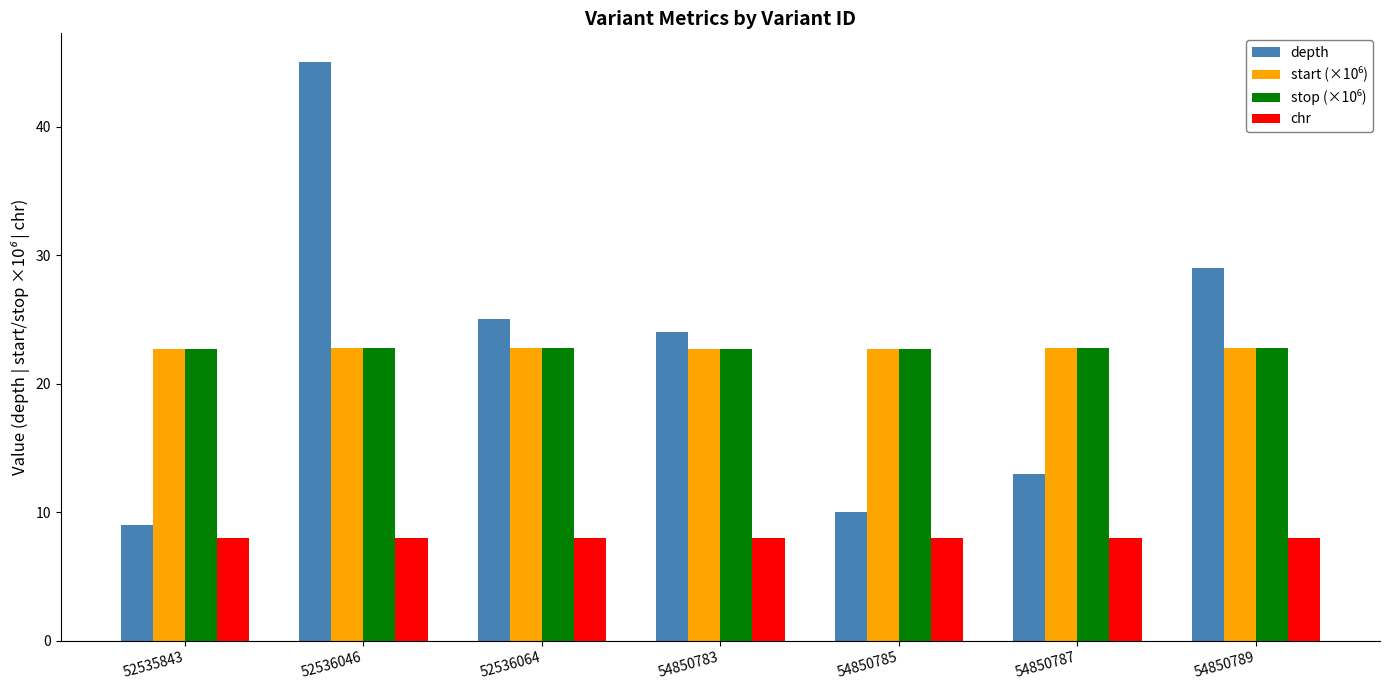

Read the chr value at 54850783.

8.0